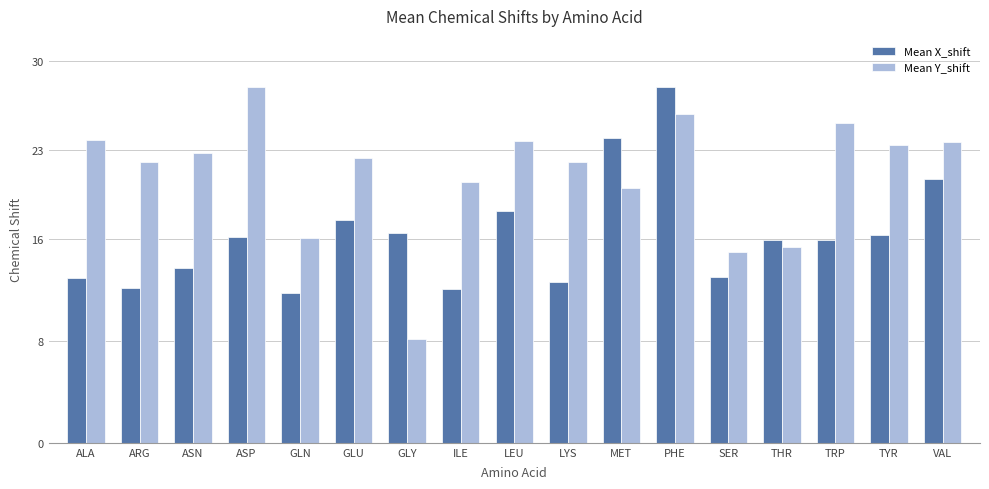

The value of Mean X_shift at THR is 26.6. True or false?

False